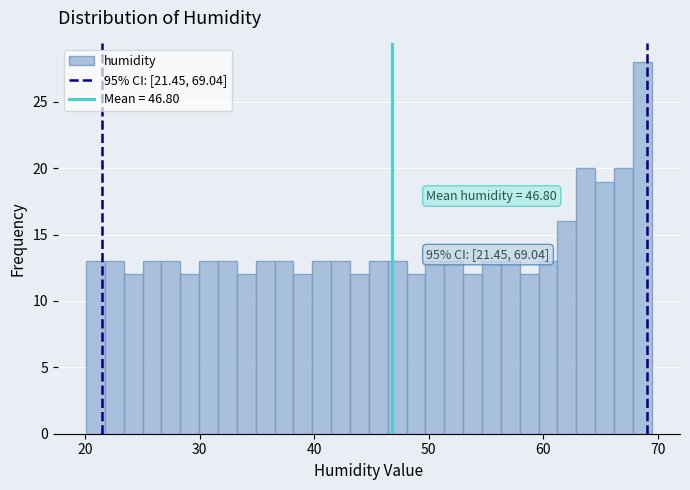

Around what value on the x-axis is the tallest bar? Give the approximate position of its centre, as read against the axis.

69